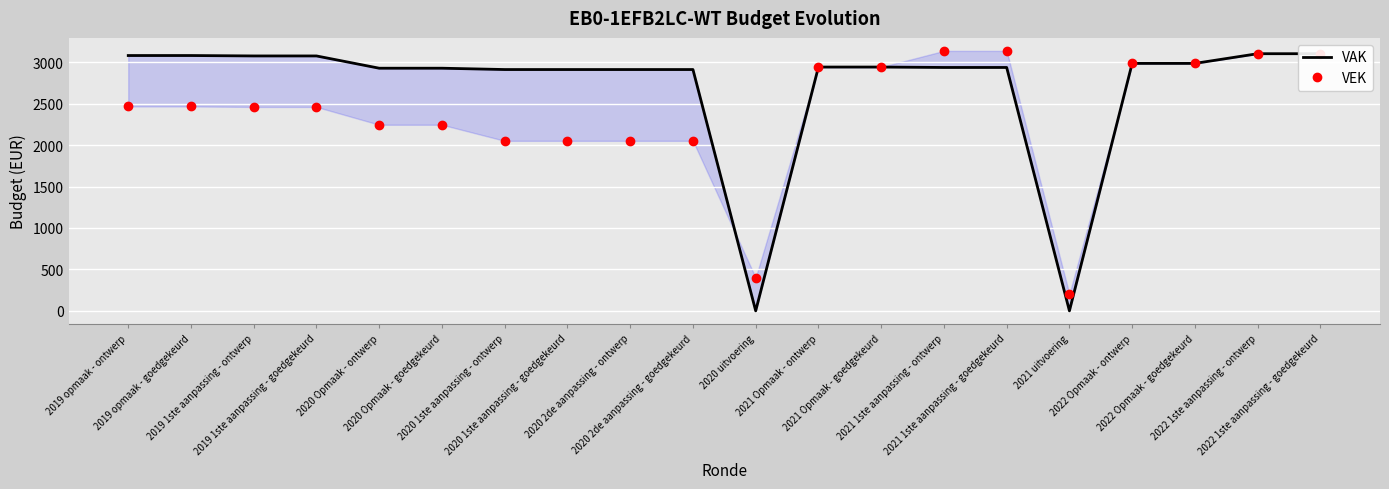

What is the difference between the maximum and minimum values in the VAK series?

3102